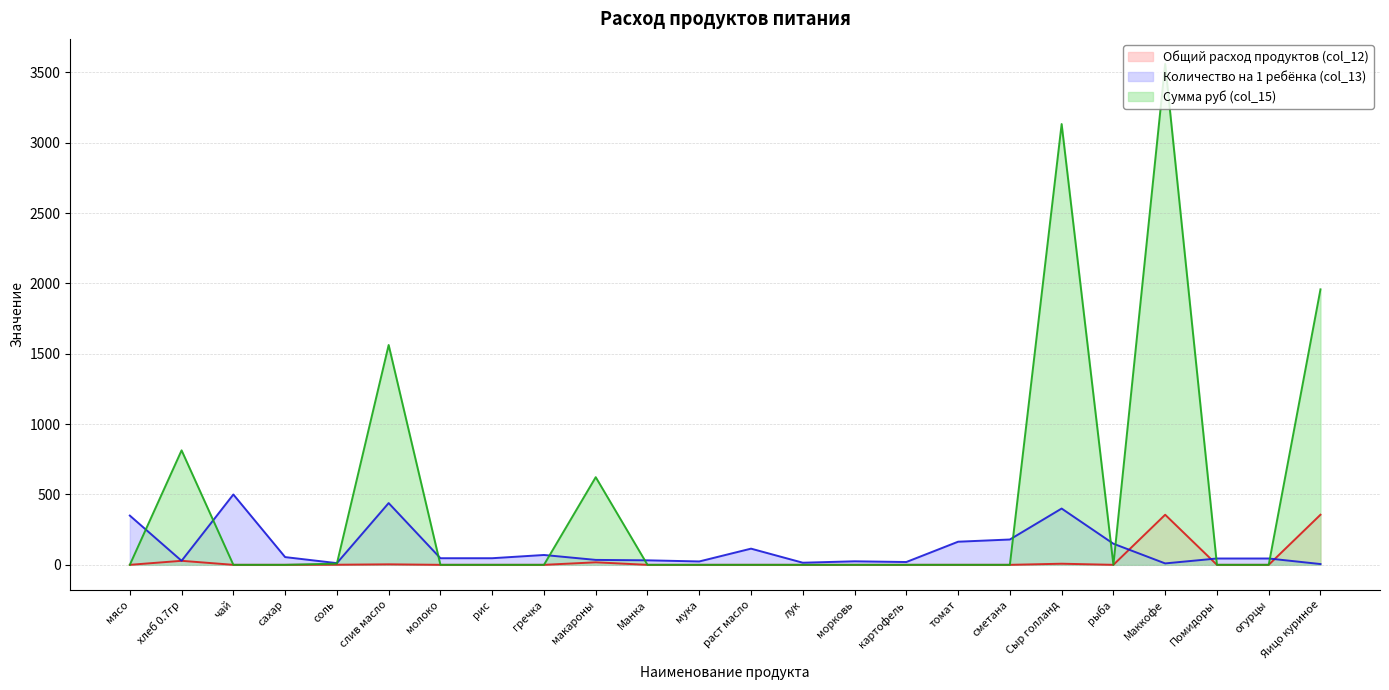

Rank the series at рыба from lowest to highest value.

Общий расход продуктов (col_12), Сумма руб (col_15), Количество на 1 ребёнка (col_13)